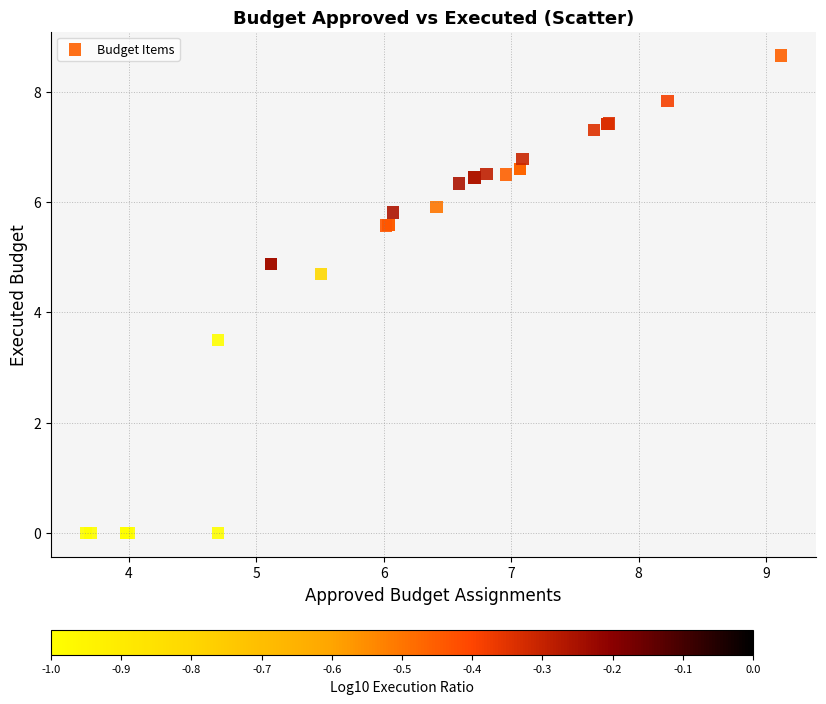

What Y value in the scatter plot is closest to 4?

3.5